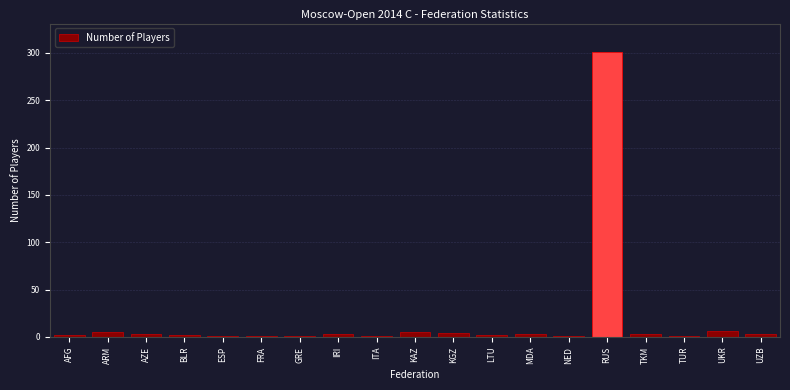

What is the greatest value displayed?

301